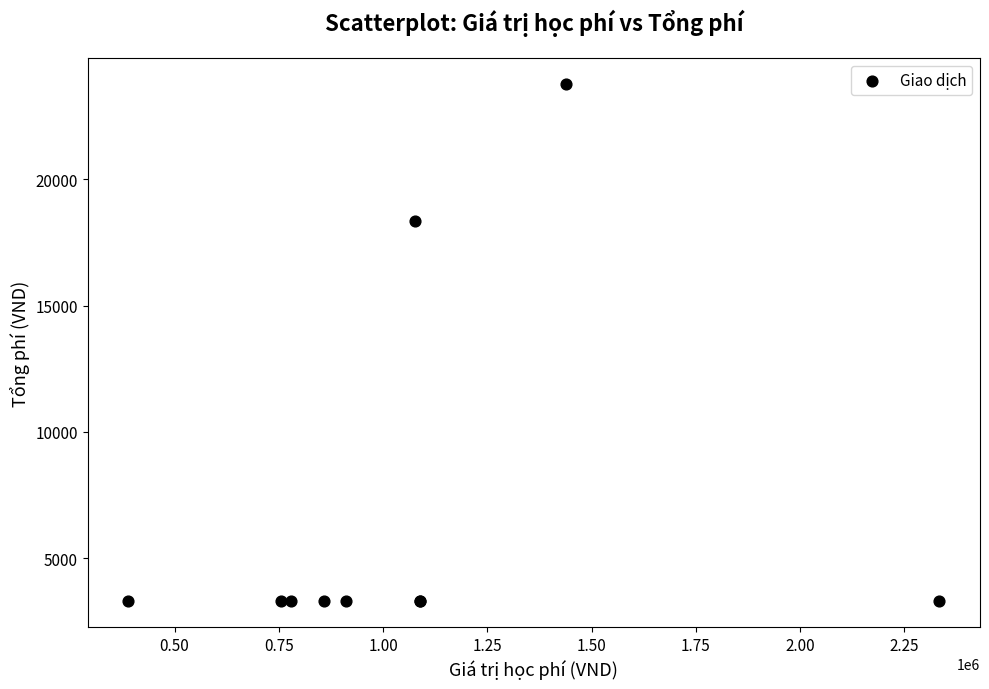

What Y value in the scatter plot is closest to 13542?

18355